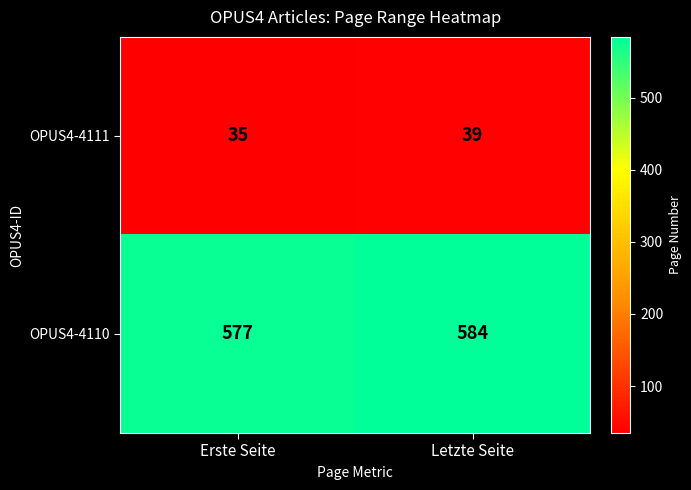

The value of OPUS4-4110 at Erste Seite is 577. True or false?

True